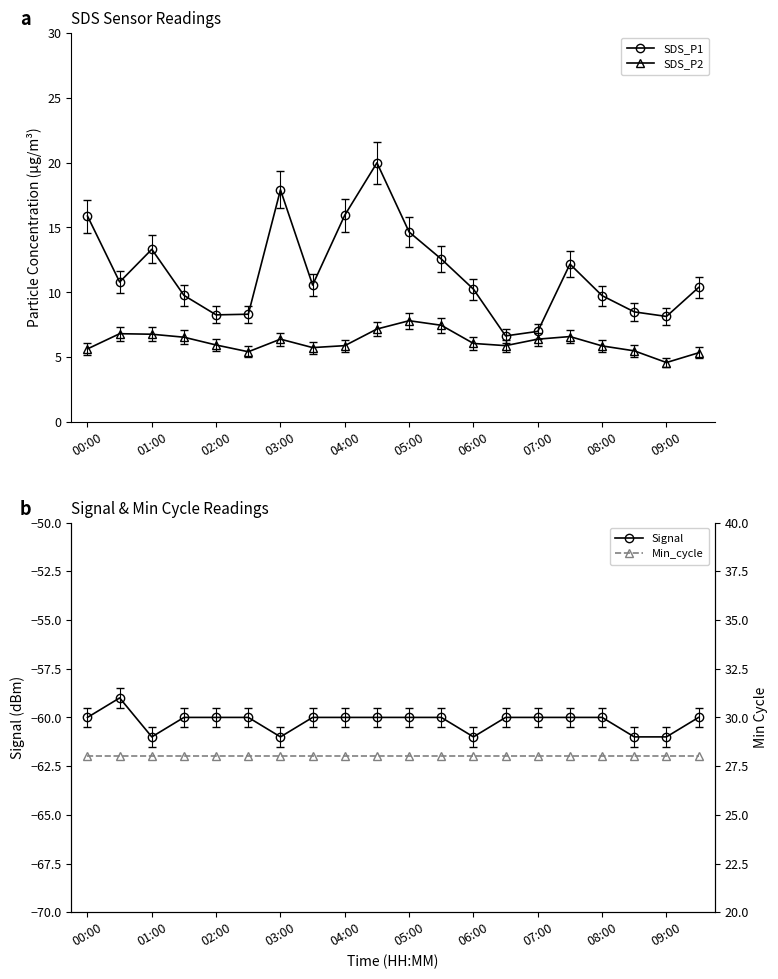

How many categories are shown in the chart?

20